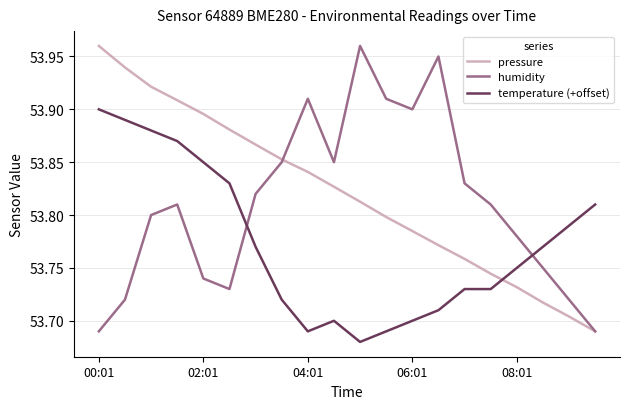

List the series in order of their overall mean, highest first.

pressure, humidity, temperature (+offset)